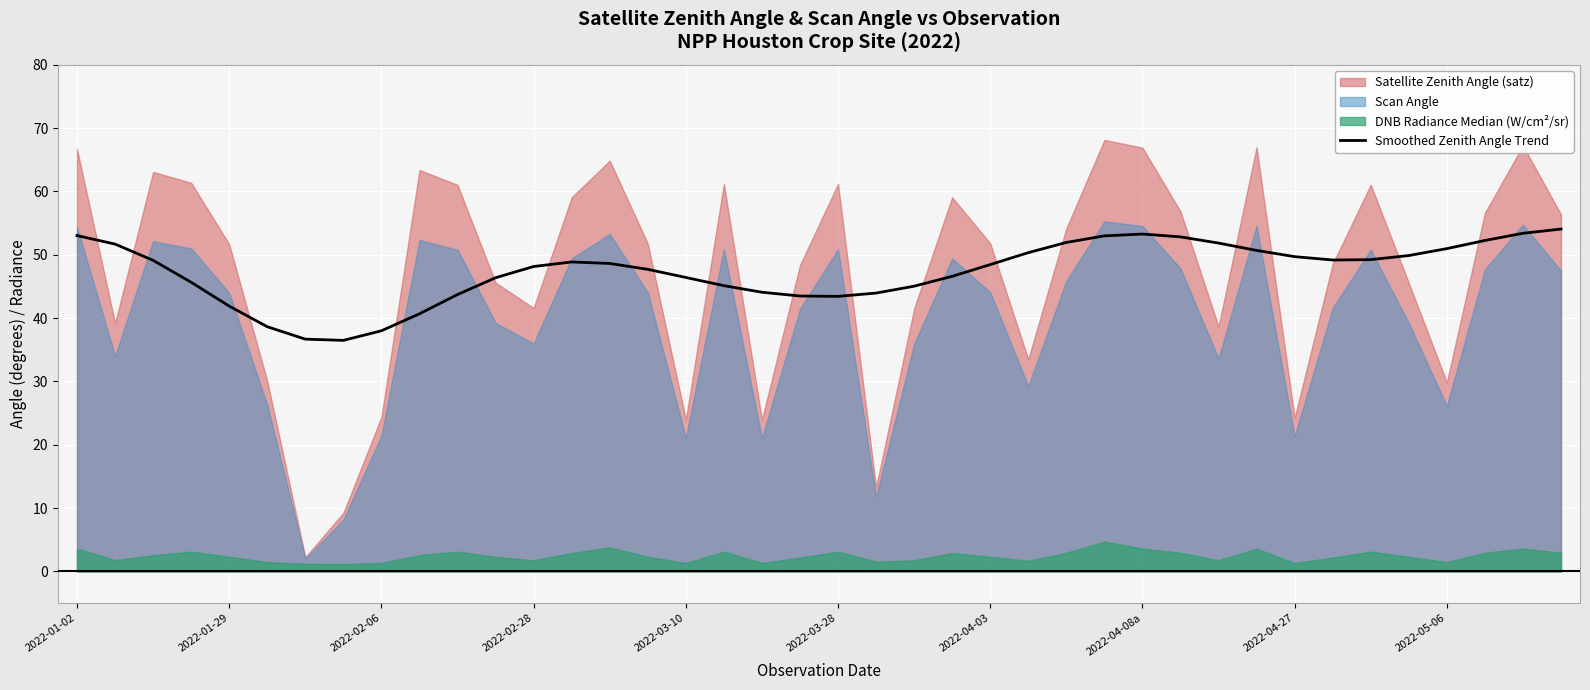

Where does the data first go above 48?

2022-01-02